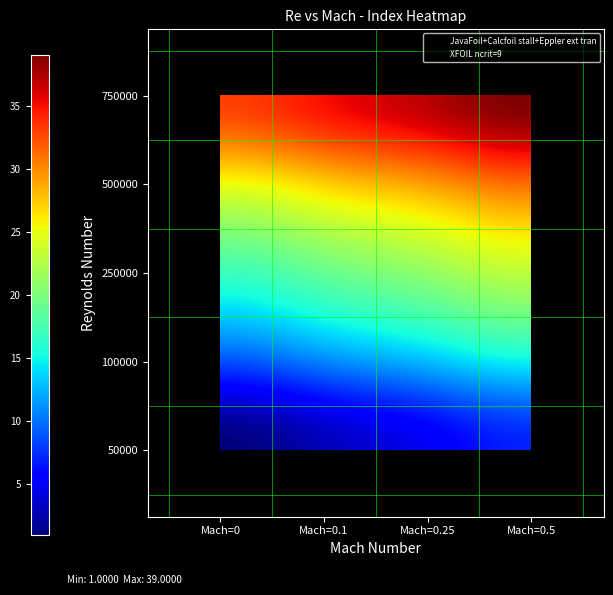

The value of JavaFoil+Calcfoil stall+Eppler ext tran at 2 is 1. True or false?

False